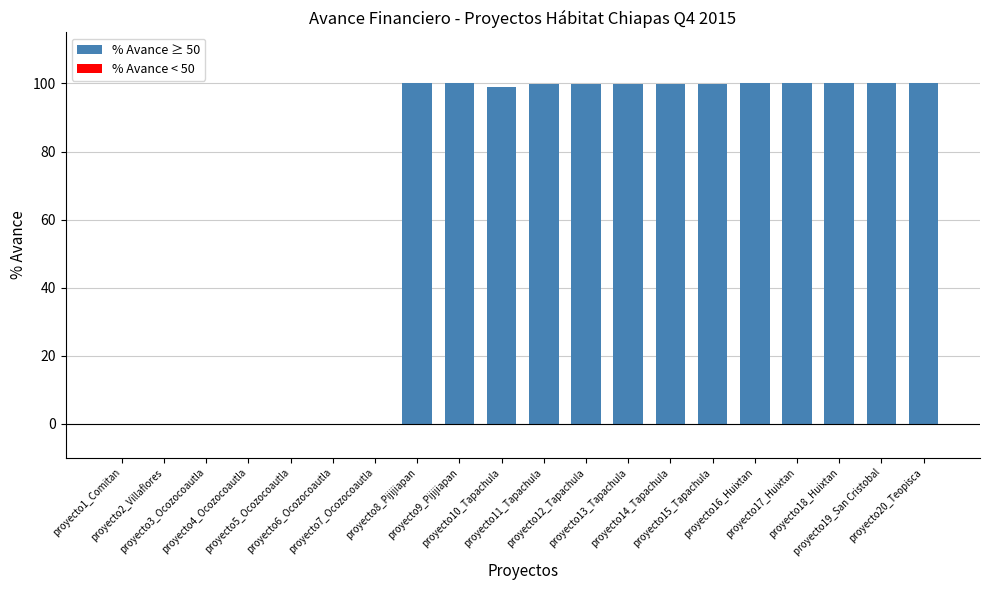

Are the bars horizontal?

No